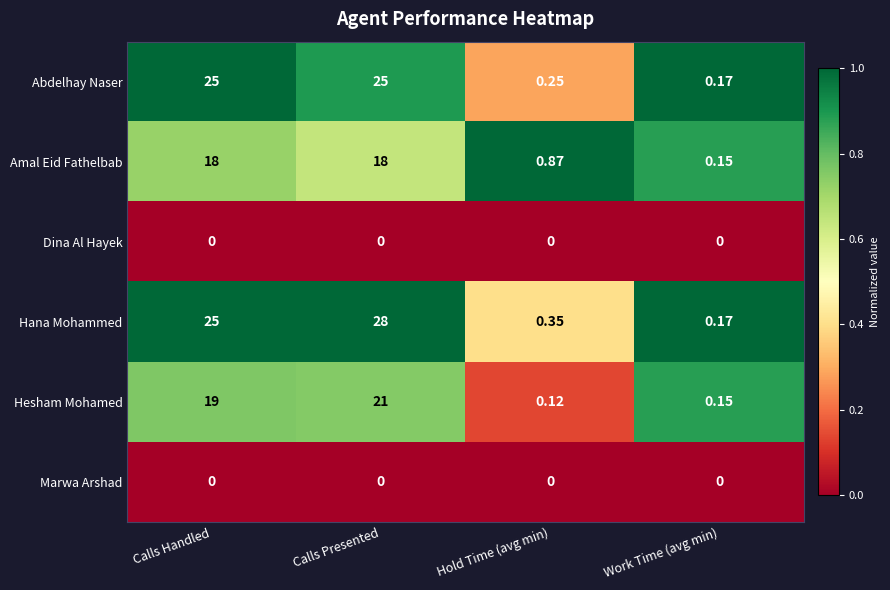

Which series changed the most between Hold Time (avg min) and Work Time (avg min)?

Amal Eid Fathelbab